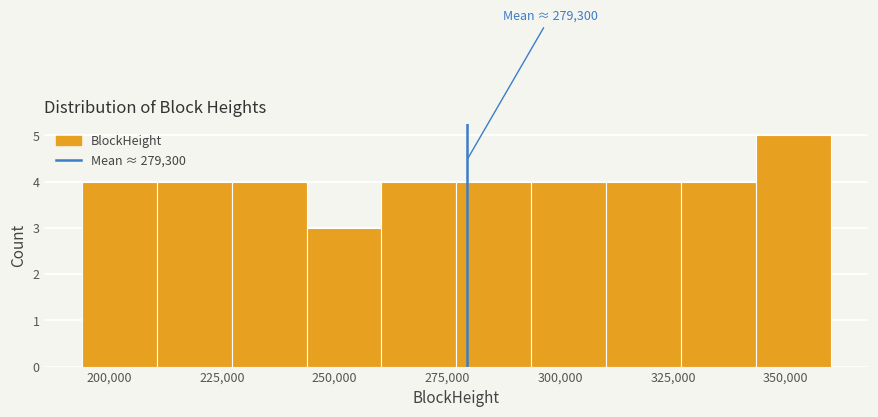

Around what value on the x-axis is the tallest bar? Give the approximate position of its centre, as read against the axis.

350000